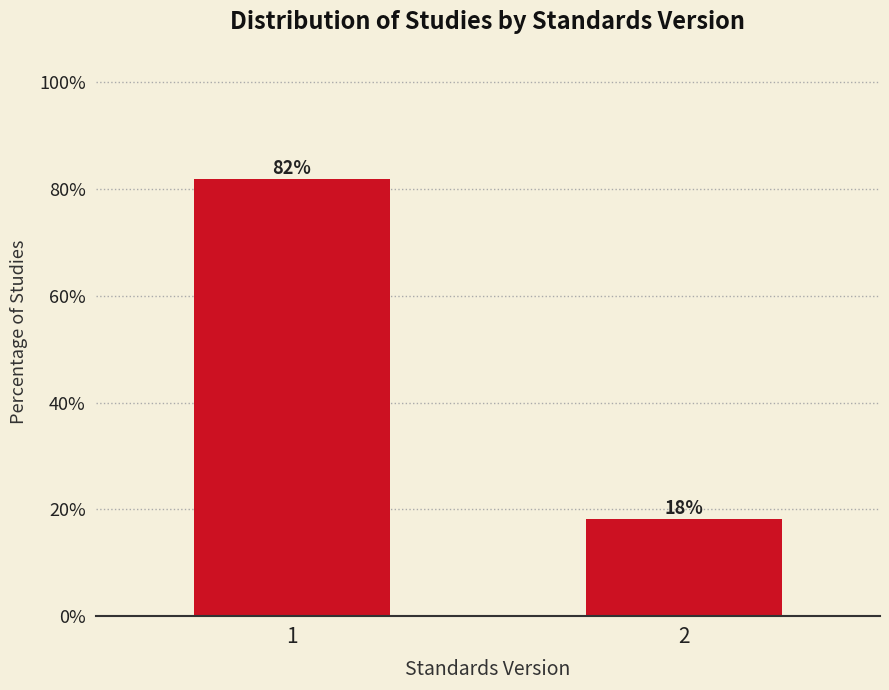

What is the sum of all values?

100.0